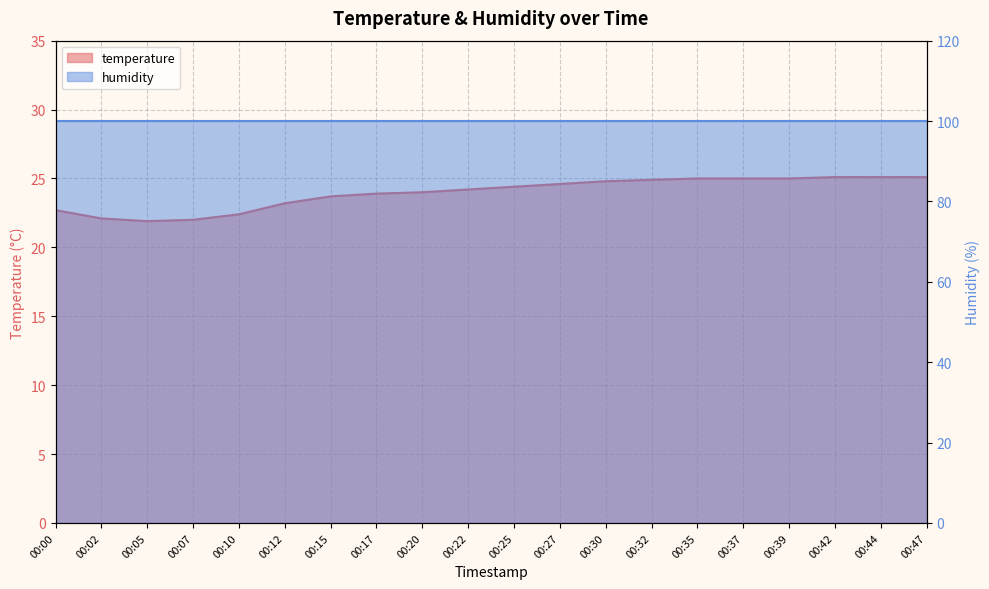

How many interior local valleys (lower than both neighbors) does the data have?

1